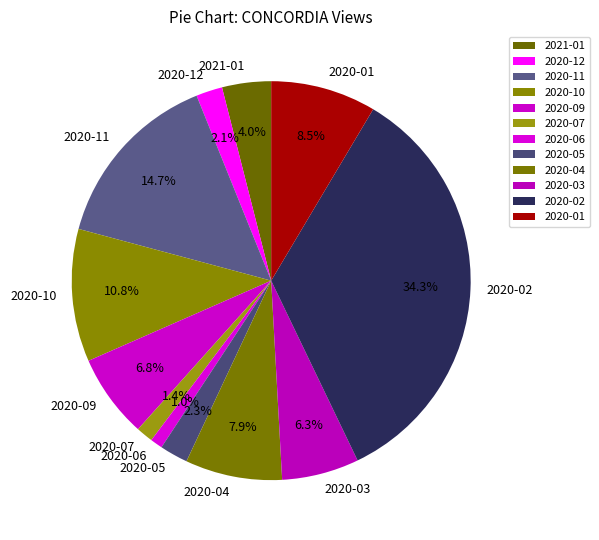

Which slice is the largest?

2020-02